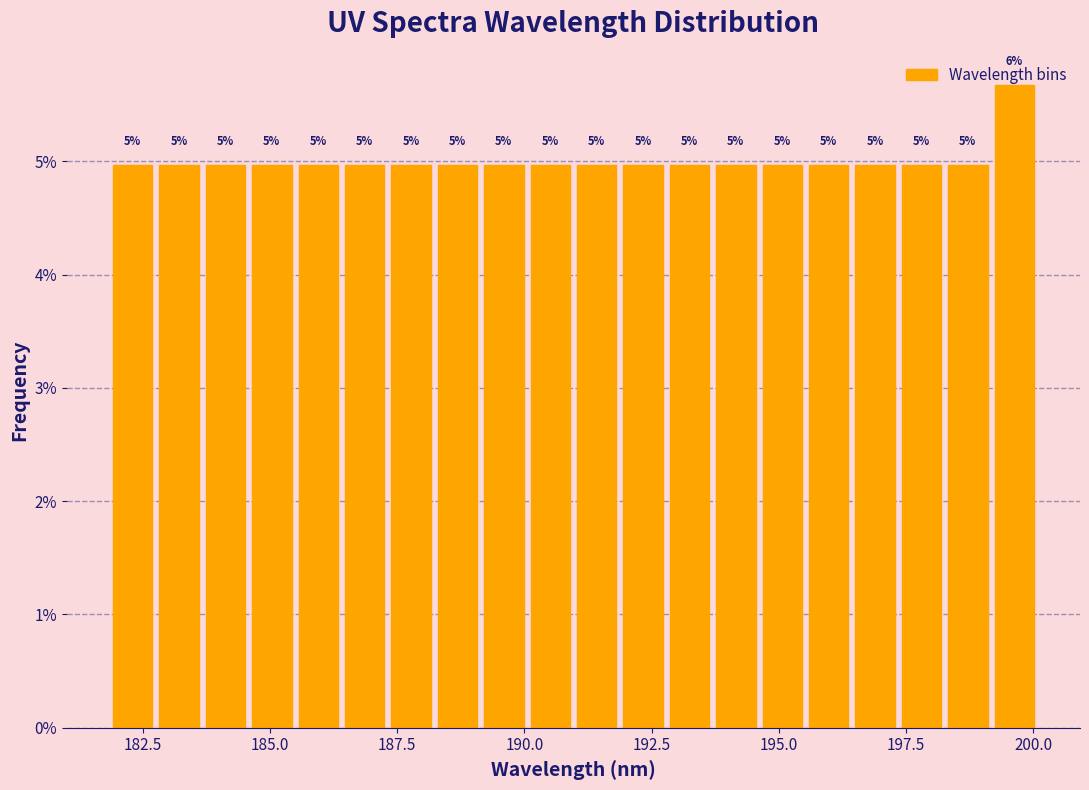

Around what value on the x-axis is the tallest bar? Give the approximate position of its centre, as read against the axis.

199.5